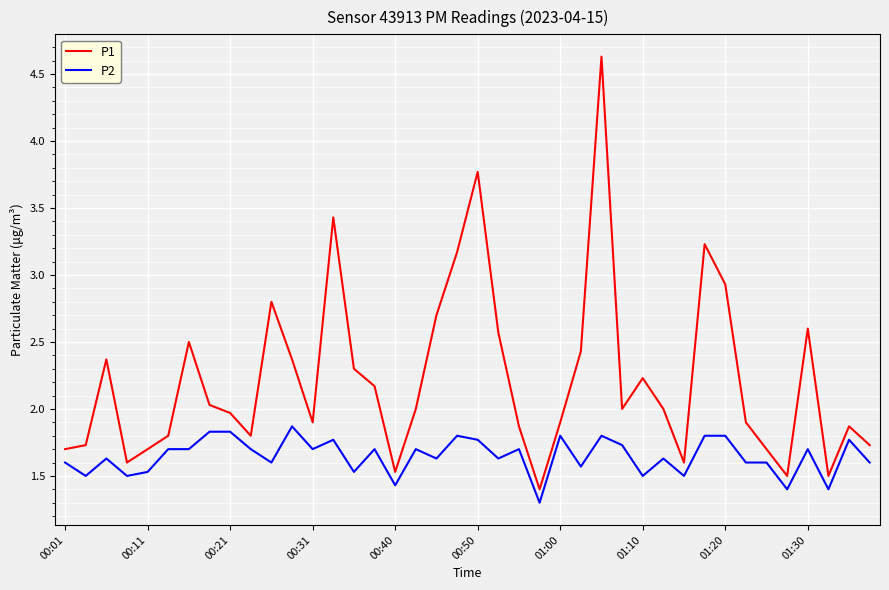

Which series has the largest range (max minus min)?

P1